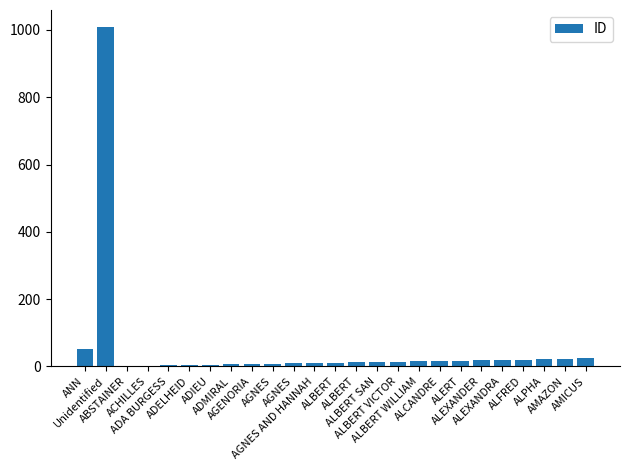

Which category has the lowest value across all series?

ABSTAINER